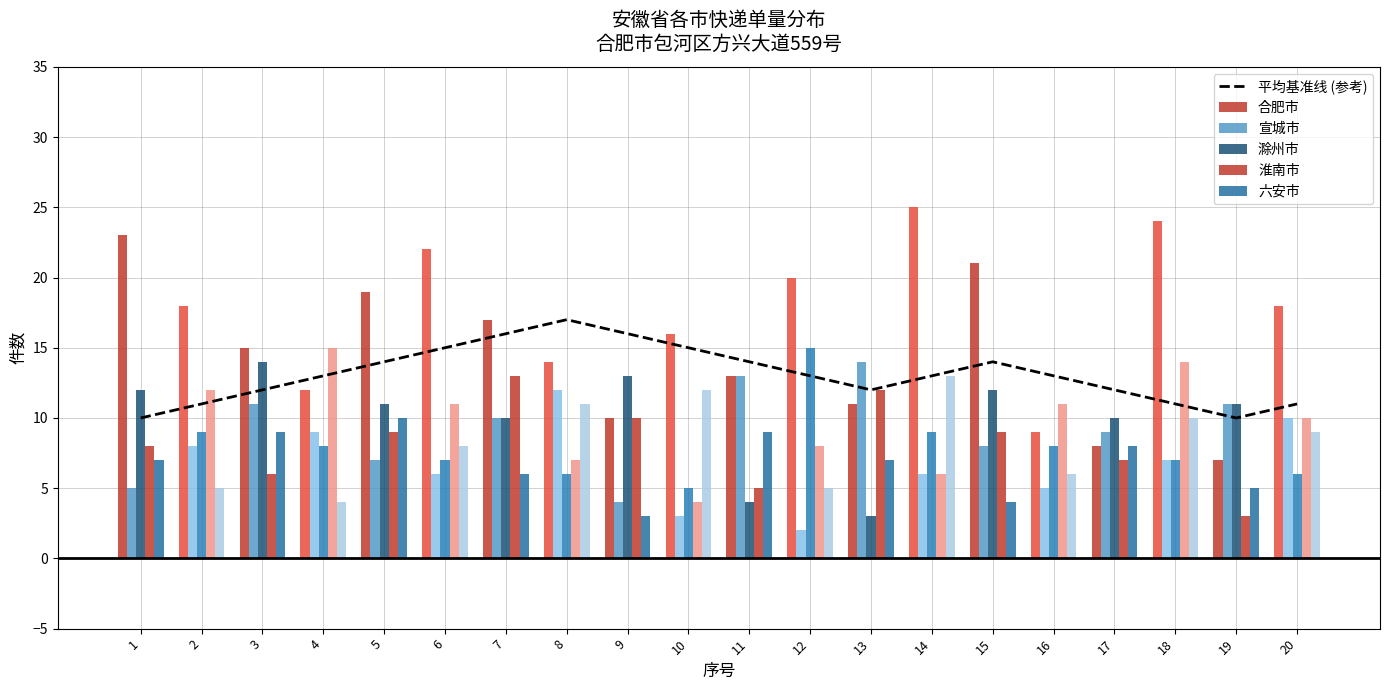

What is the difference between the maximum and second lowest values in the 宣城市 series?

11